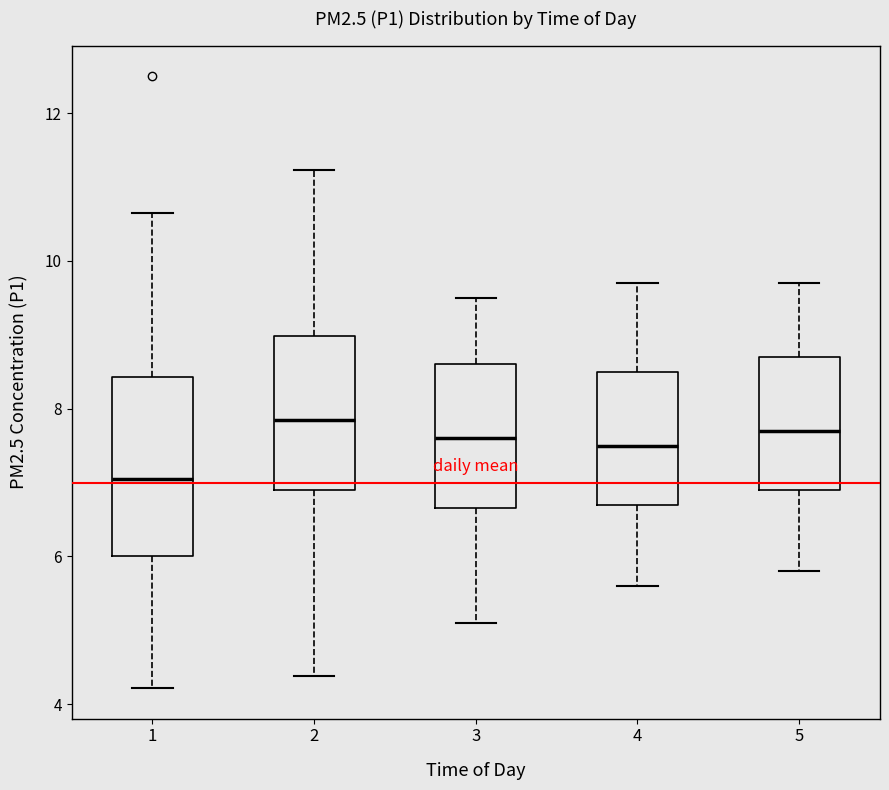

Which box has the lowest median line?

1